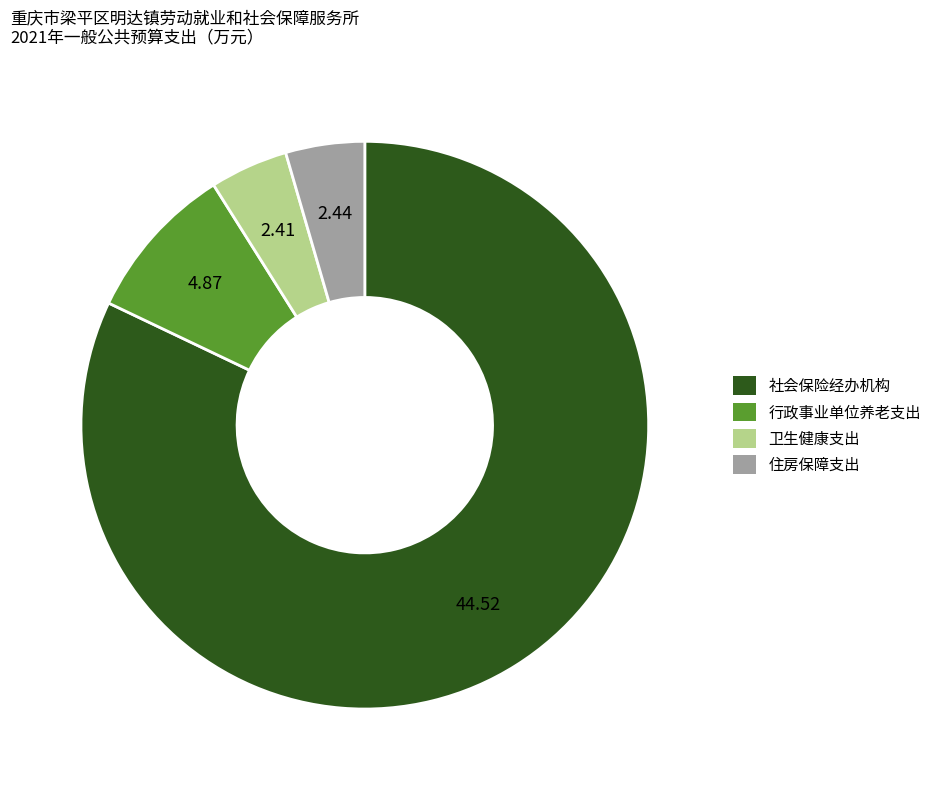

Between 行政事业单位养老支出 and 卫生健康支出, which is larger?

行政事业单位养老支出